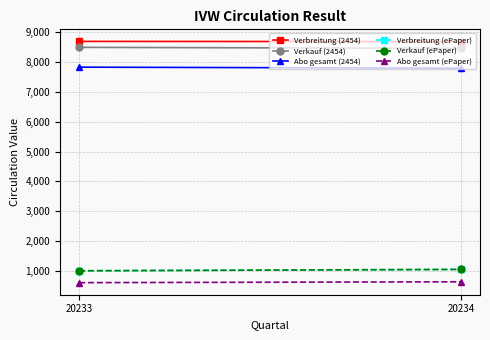

The Verkauf (2454) series shows 8483 at 20233. True or false?

True